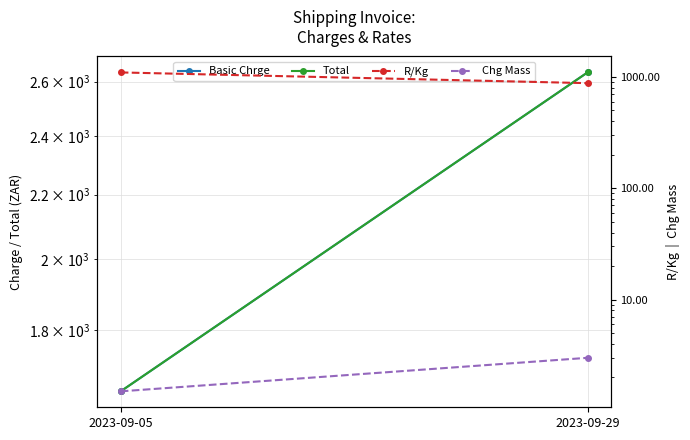

Is this an area chart (filled region under the line)?

No